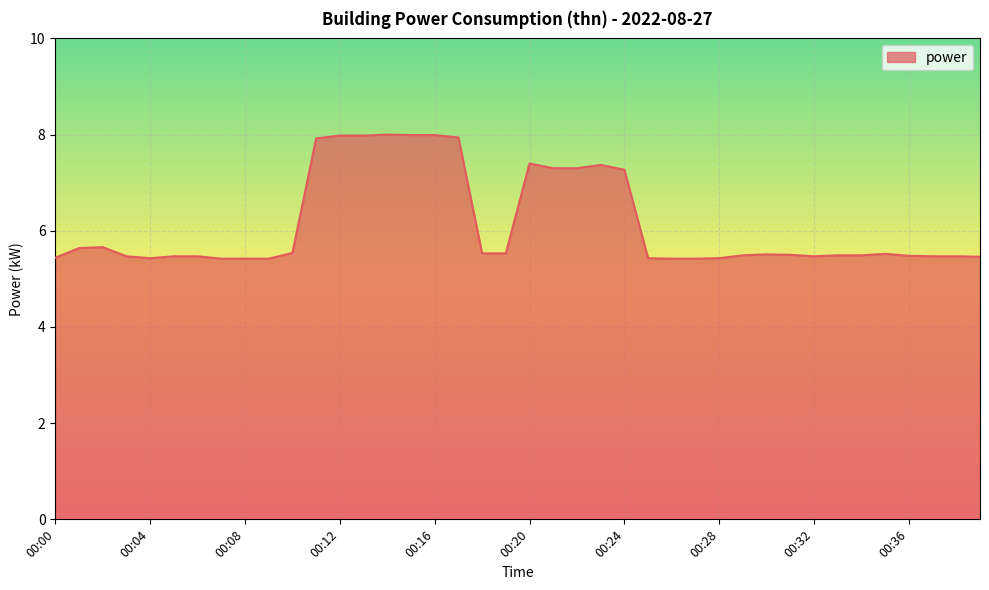

What is the maximum value shown in the chart?

8.0